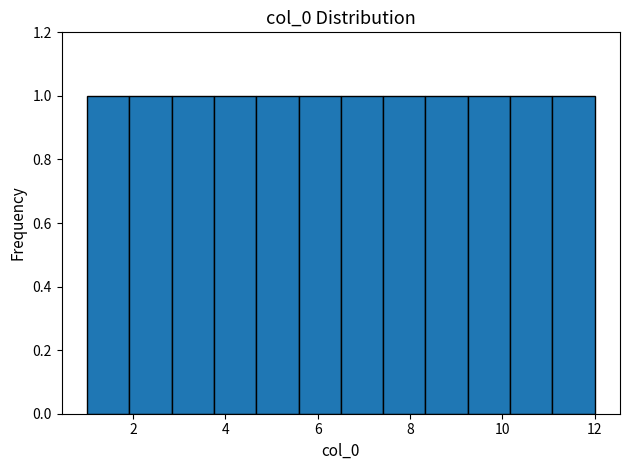

Reading left to right, transcribe this chart: for each bar, give the range it covers on the x-axis and its height. Neither the bar edges nor the heights are printed on the chart, so give them approximately, as read against the axes.

1.0 to 2.0: 1
2.0 to 2.8: 1
2.8 to 3.8: 1
3.8 to 4.6: 1
4.6 to 5.6: 1
5.6 to 6.6: 1
6.6 to 7.4: 1
7.4 to 8.4: 1
8.4 to 9.2: 1
9.2 to 10.2: 1
10.2 to 11.0: 1
11.0 to 12.0: 1